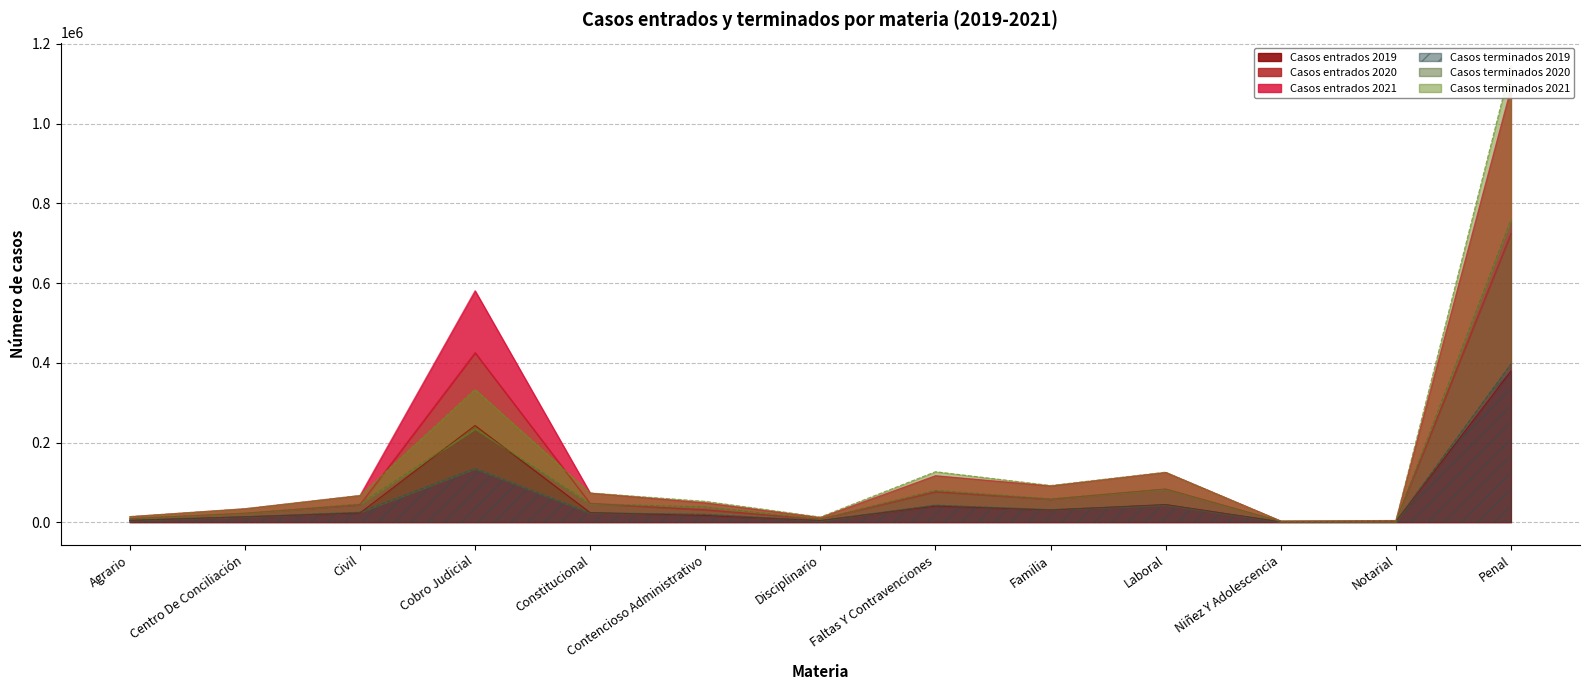

True or false: Casos entrados 2021 and Casos terminados 2020 cross at least once.

False